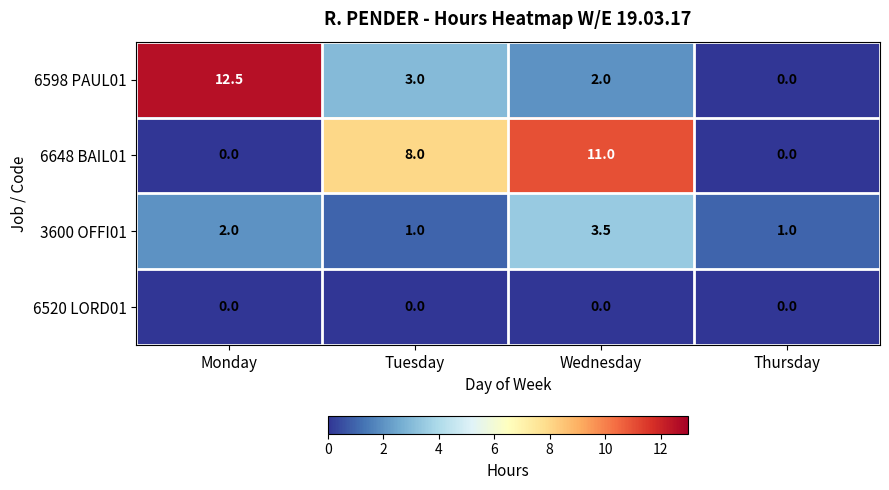

Where is 6648 BAIL01 nearest to the value 5?

Tuesday